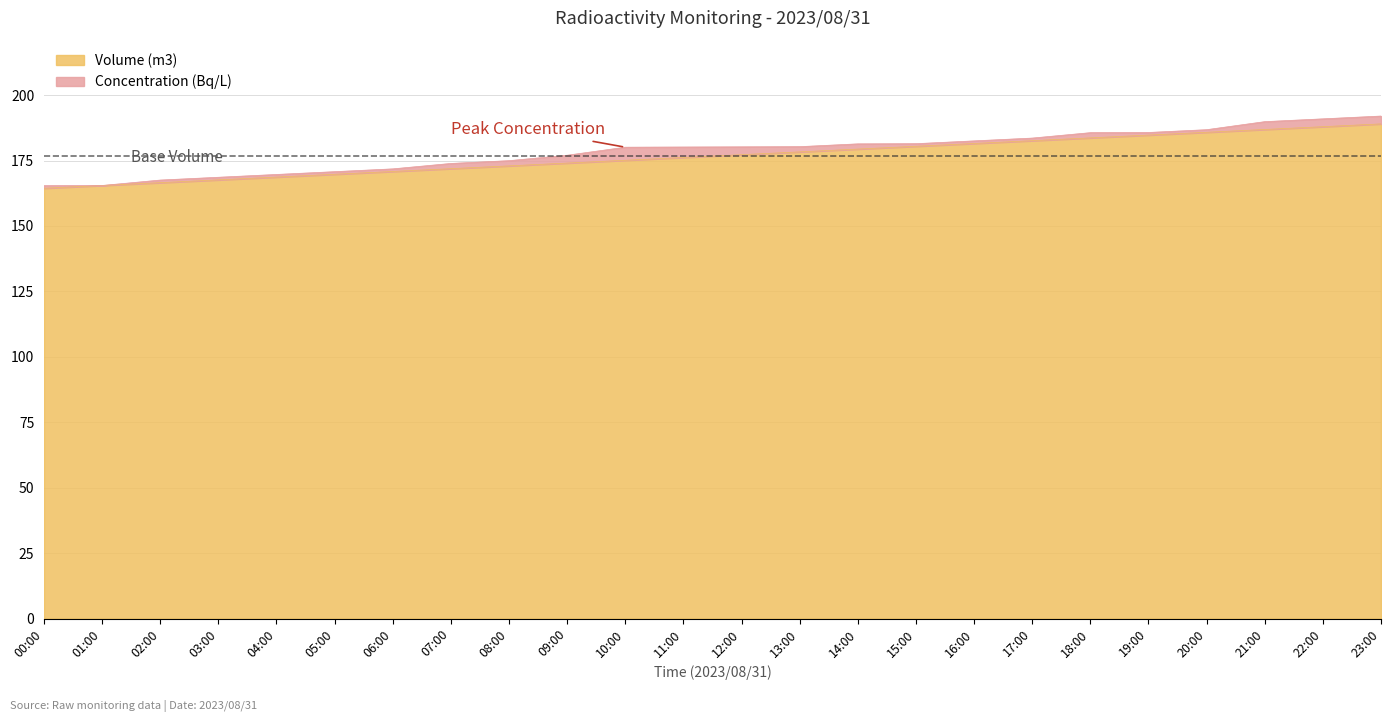

True or false: the data shows 166.5 at 02:00.

True